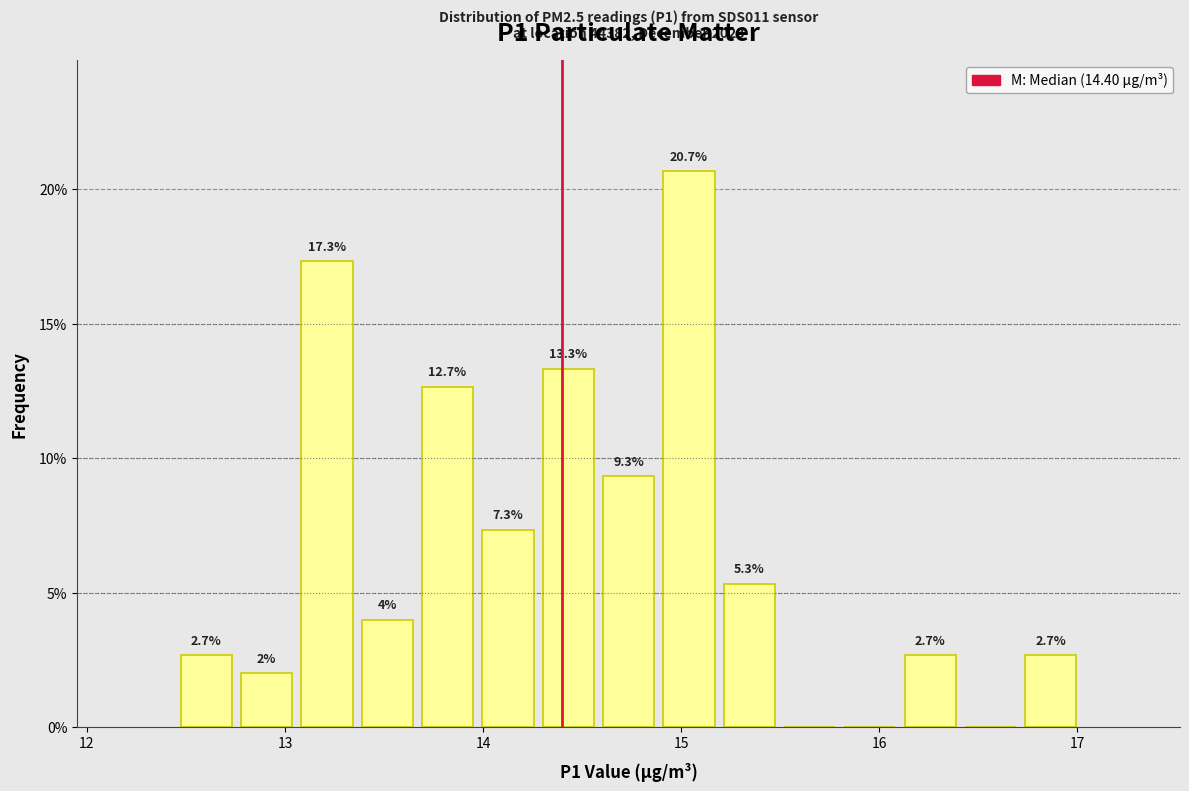

Around what value on the x-axis is the tallest bar? Give the approximate position of its centre, as read against the axis.

15.0